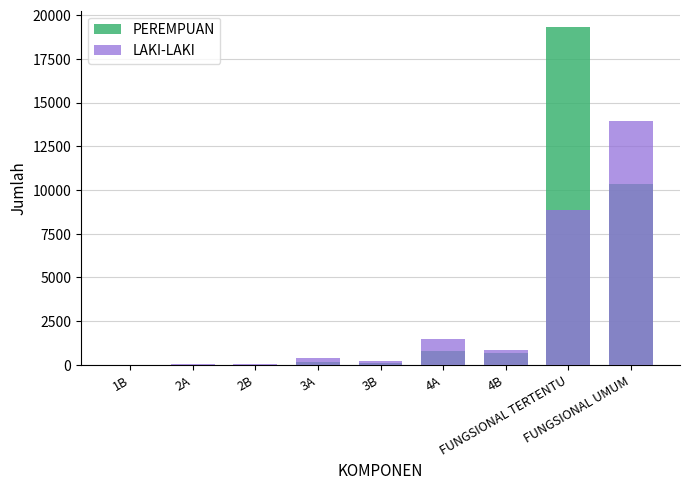

What are all the series names shown in the legend?

PEREMPUAN, LAKI-LAKI